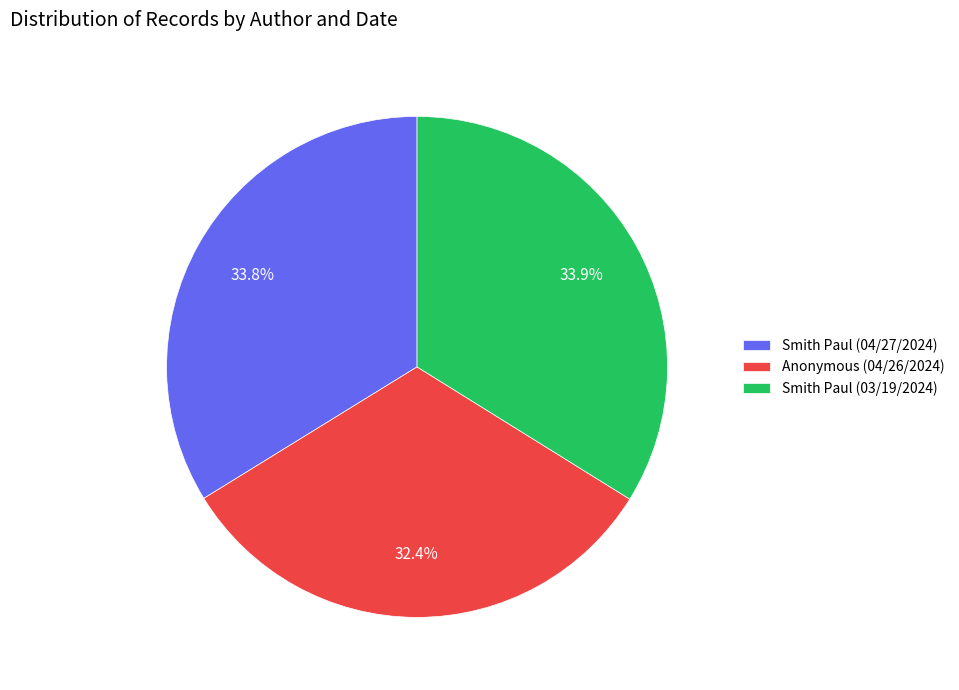

How many slices are in this pie chart?

3